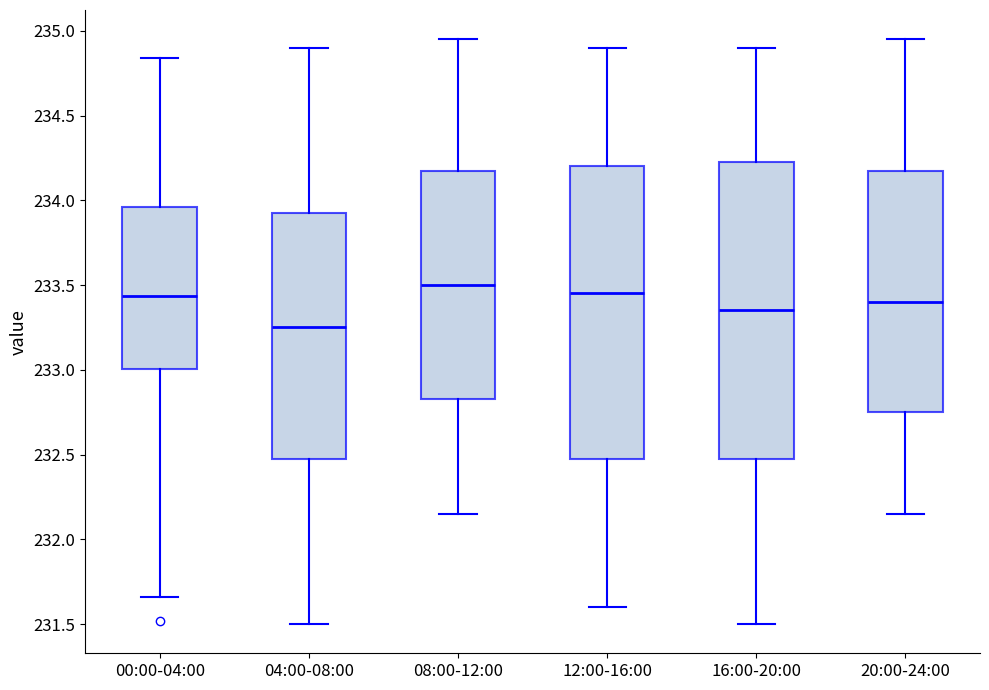

Which box's median line is the highest?

08:00-12:00